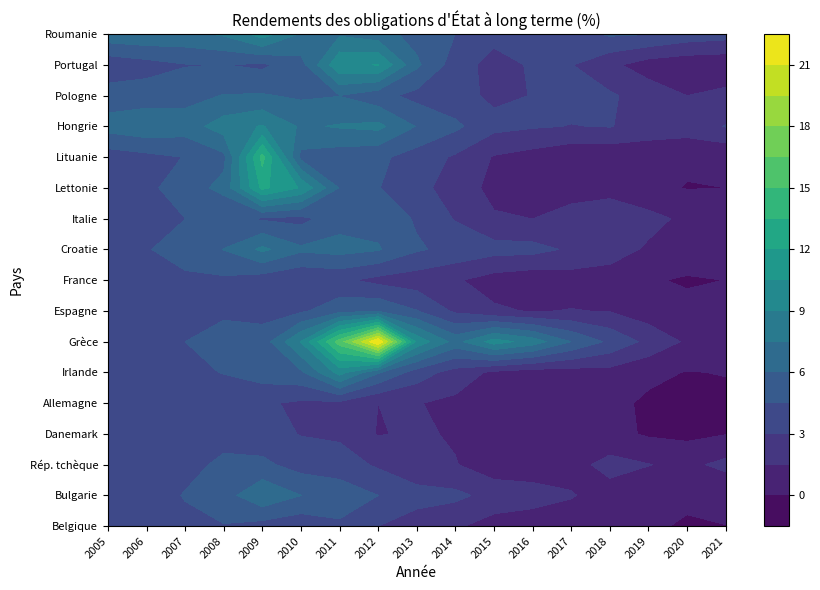

What is the sum of the Rép. tchèque values at 7 and 0?

6.3